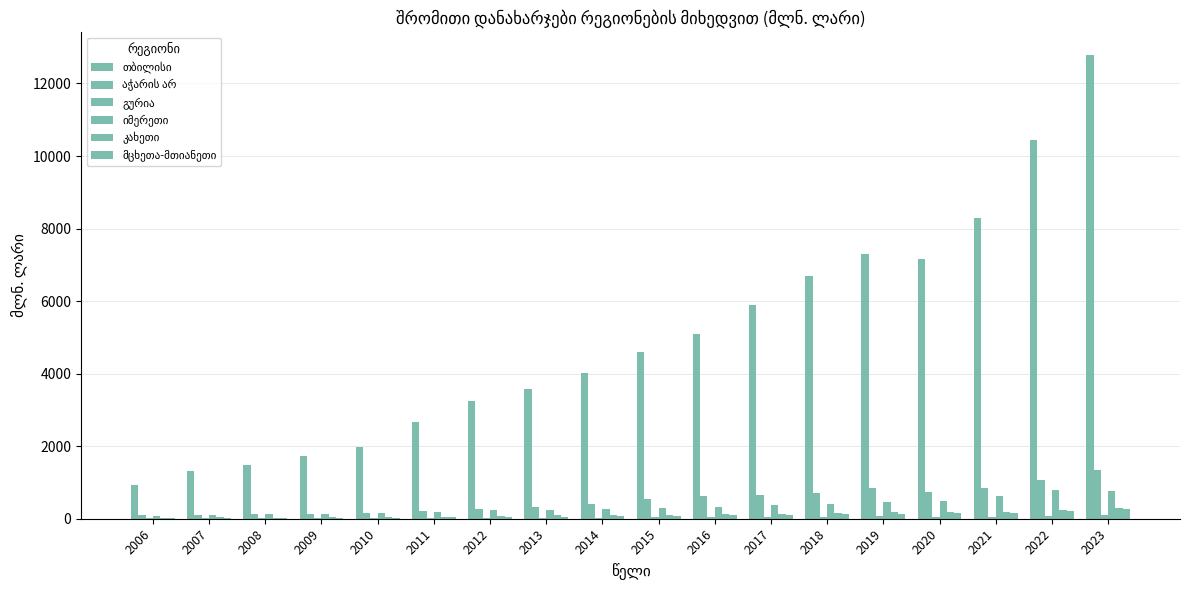

How many data points does each series have?

18